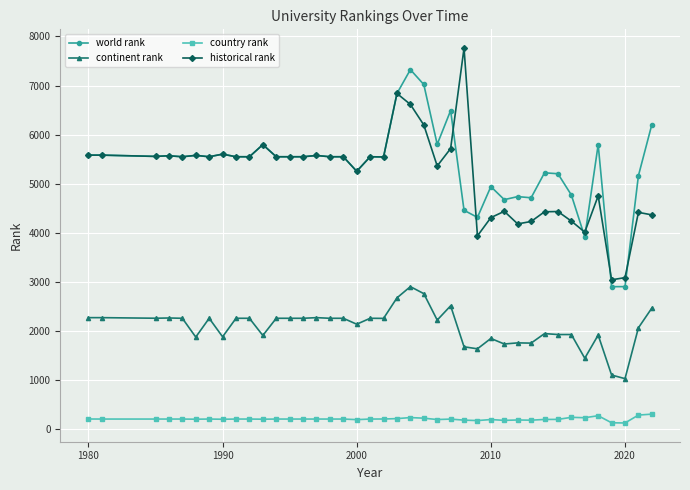

Rank the series by their maximum value, from lowest to highest.

country rank, continent rank, world rank, historical rank